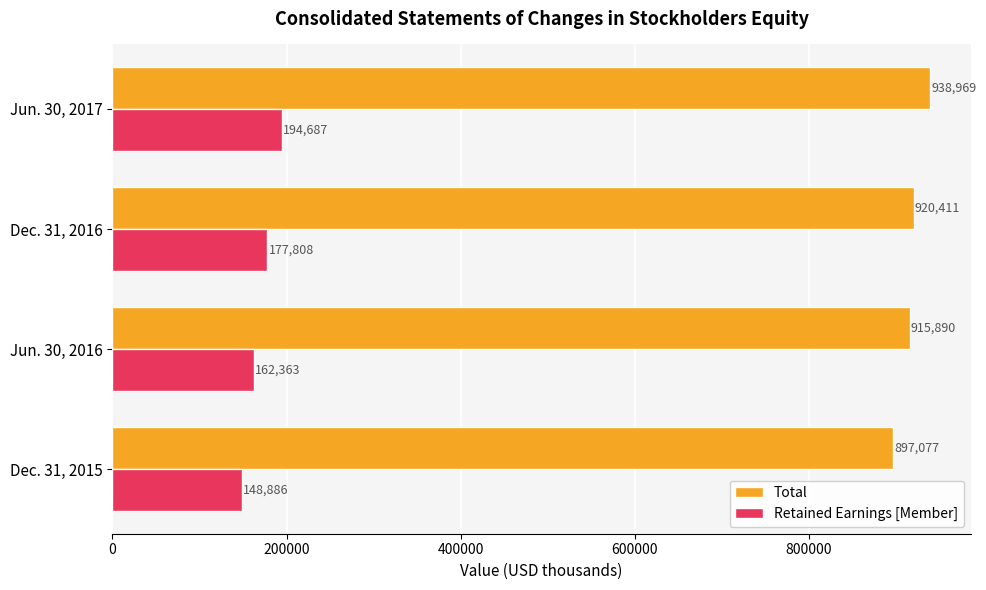

Is it true that Total equals 897077 at Dec. 31, 2015?

True